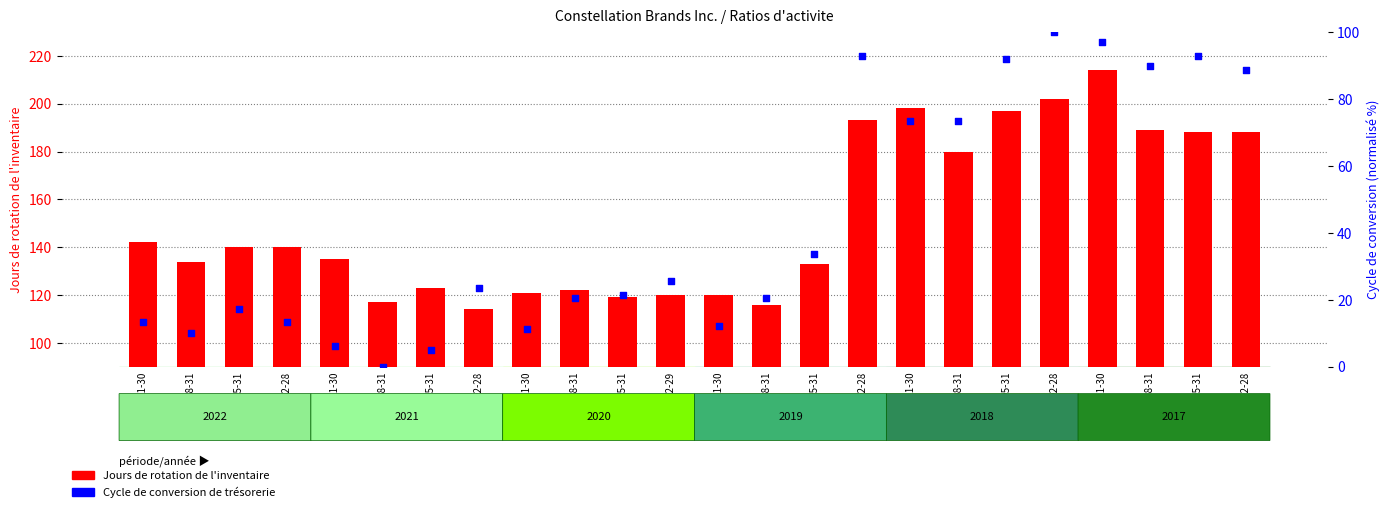

Is the value of Cycle de conversion de trésorerie at 2018-05-31 greater than the value of Jours de rotation de l'inventaire at 2021-05-31?

No